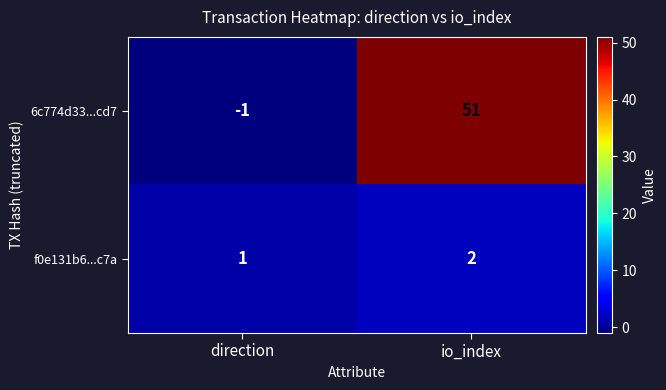

Where is f0e131b6...c7a nearest to the value 1?

direction